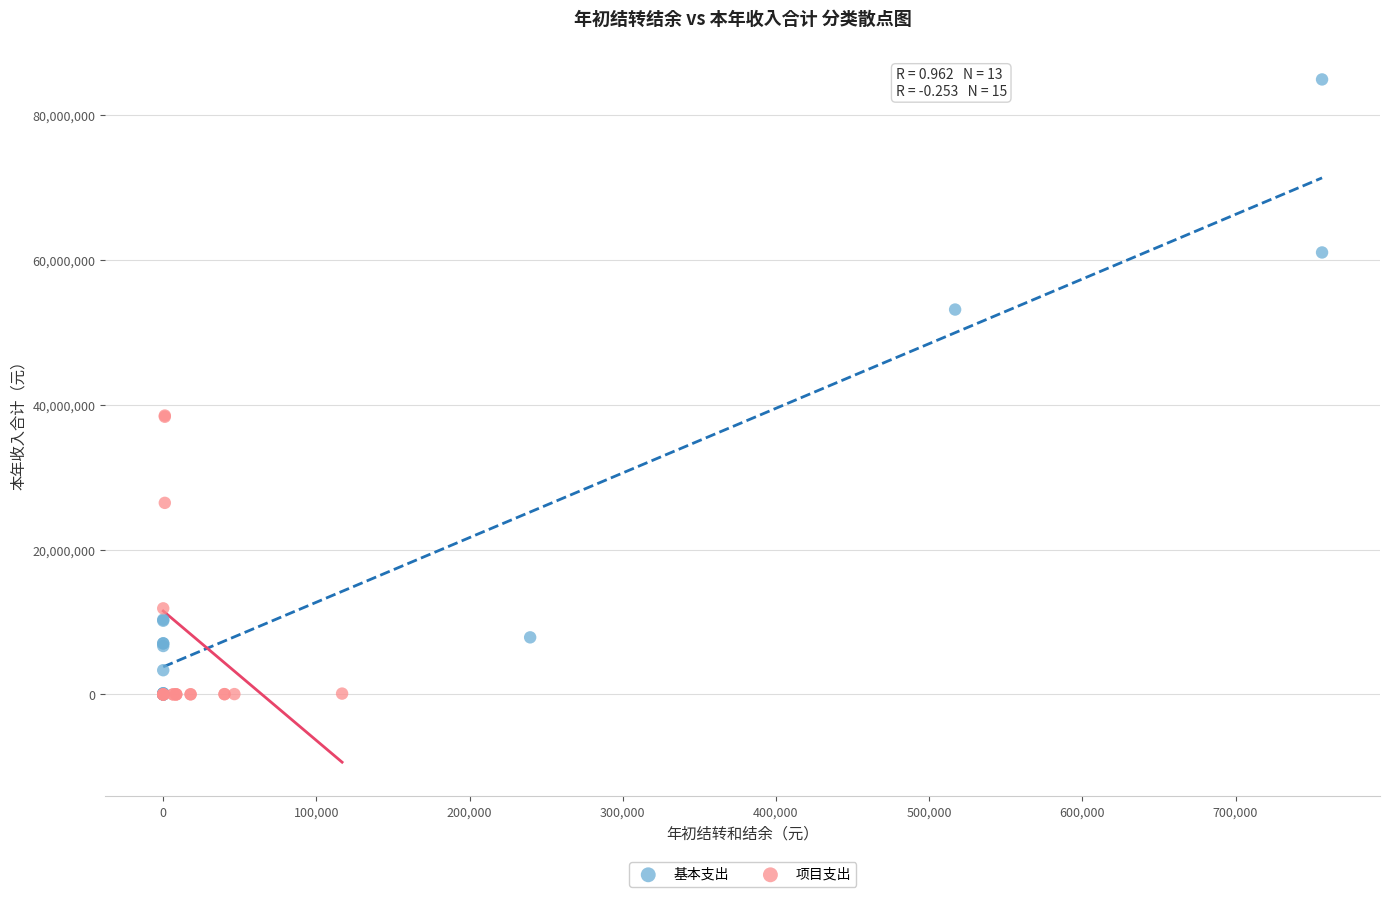

Which series has the largest Y range (max minus min)?

基本支出